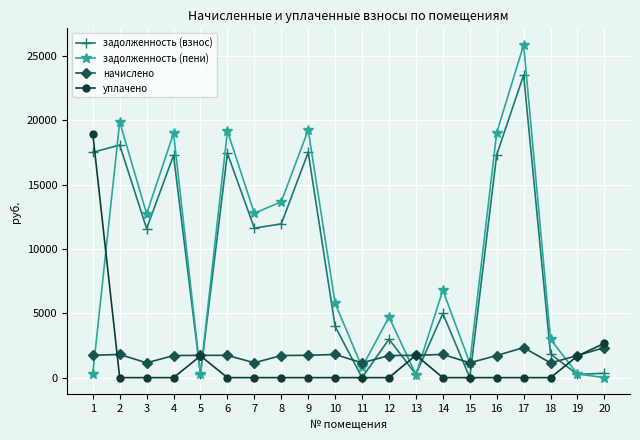

What are all the series names shown in the legend?

задолженность (взнос), задолженность (пени), начислено, уплачено